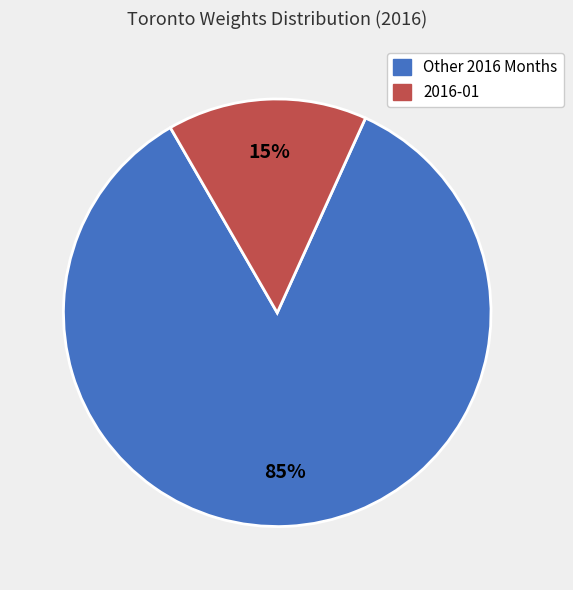

To the nearest percent, what is the average slice percentage?

50%